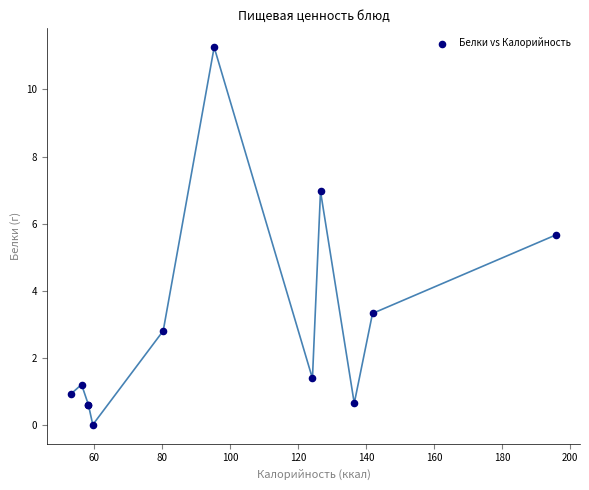

What Y value in the scatter plot is closest to 5?

5.7